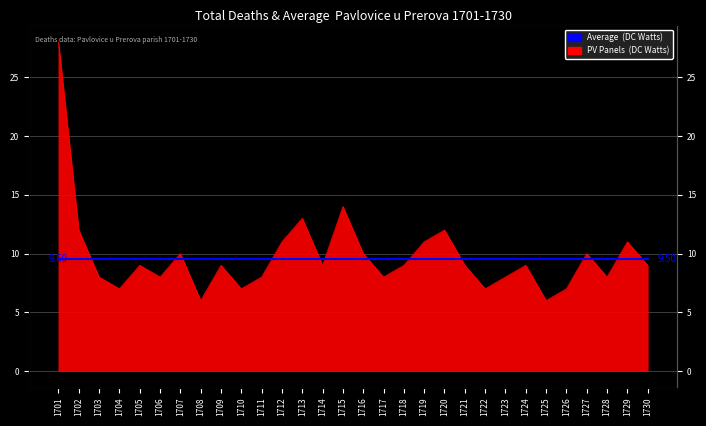

How many lines are shown in the chart?

1